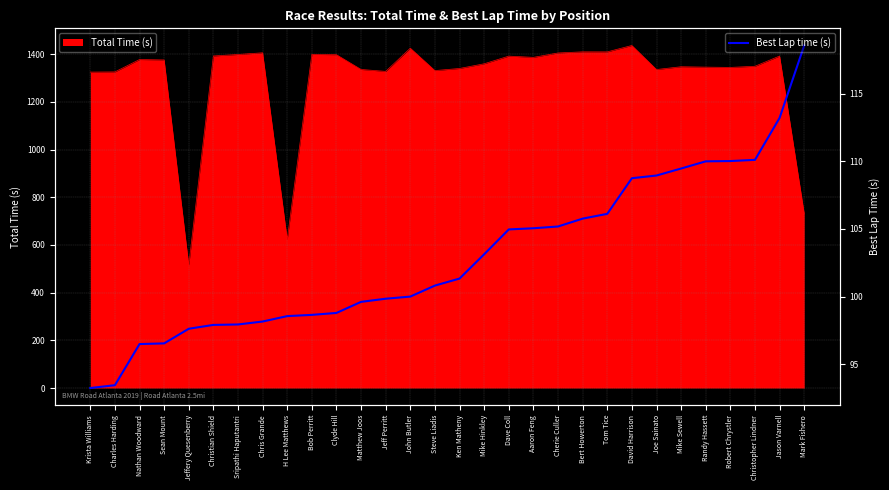

What position from the right is Christian Shield?

25